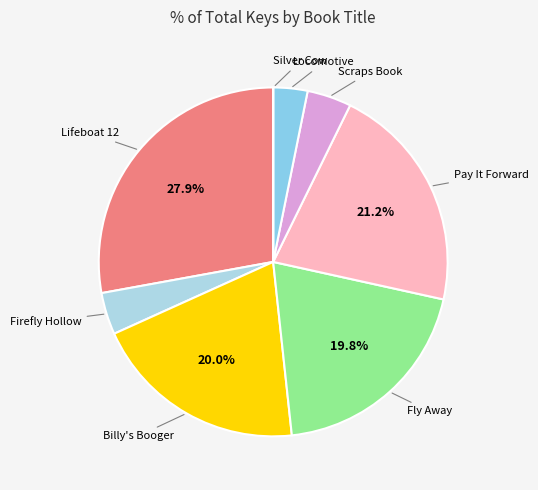

Count the number of slices in the pie.

8